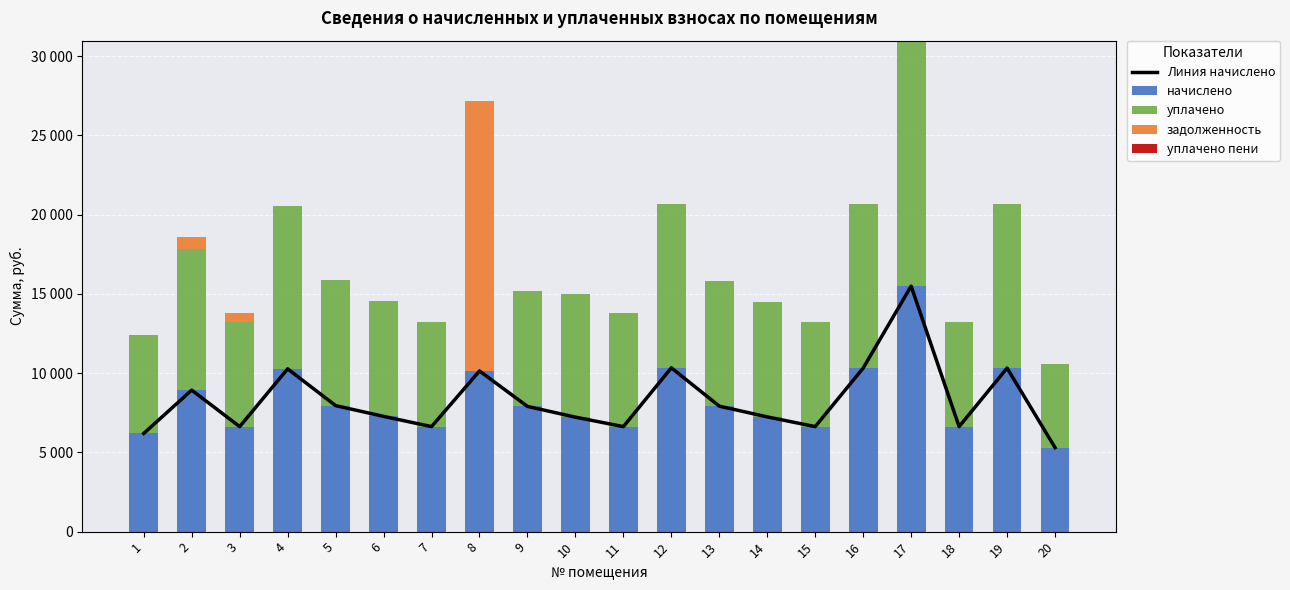

At which category is the sum across all series the highest?

17